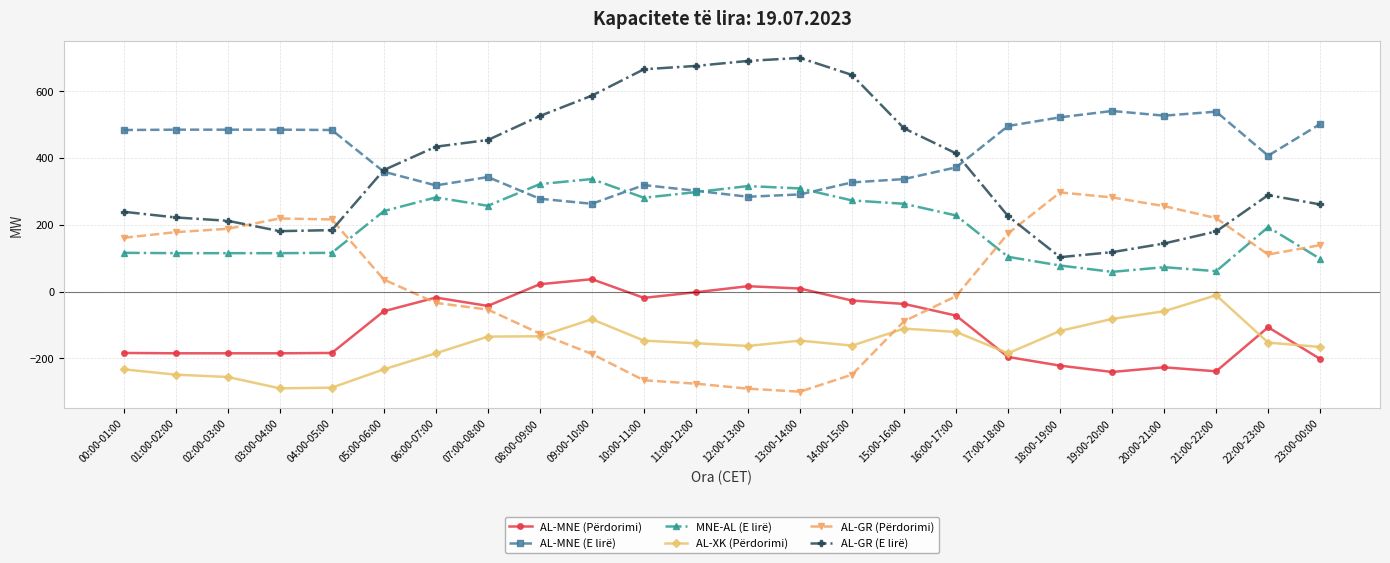

At how many categories does at least one series exceed 353?

24